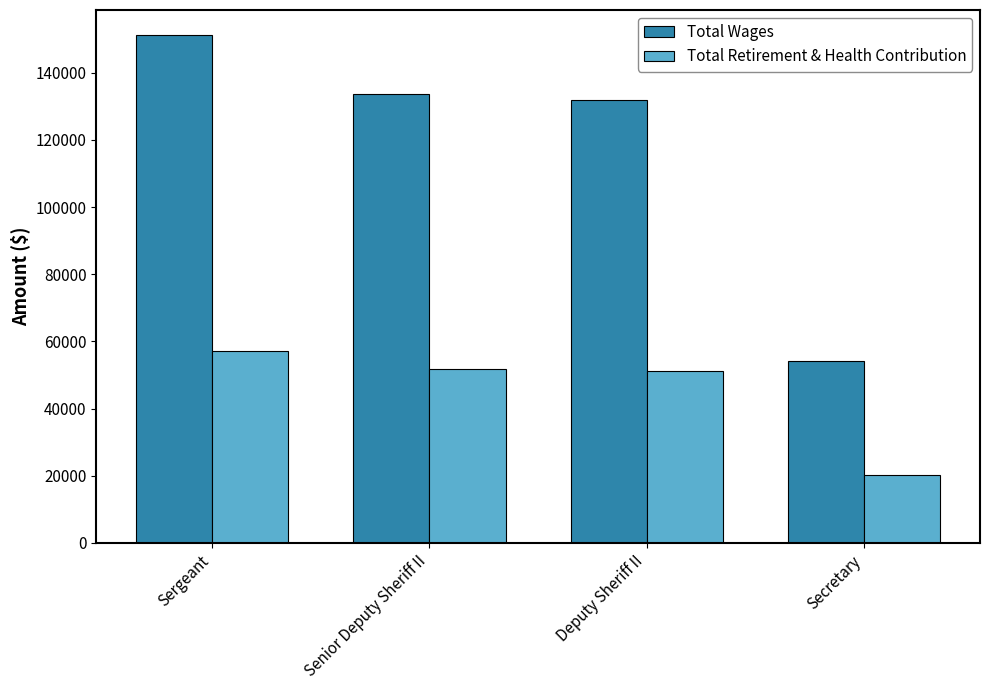

Does the chart contain any negative values?

No